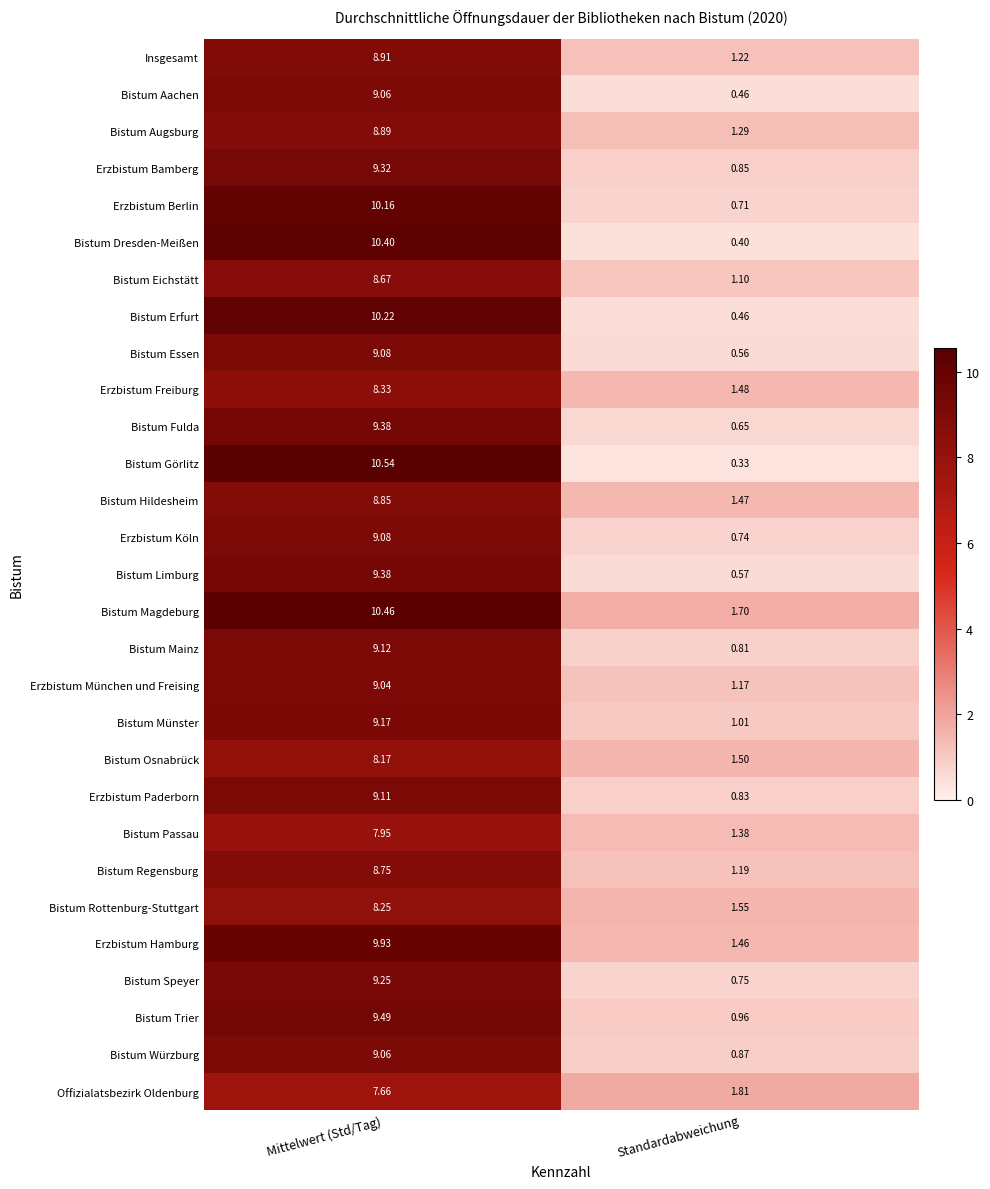

At which label does Erzbistum Paderborn first exceed 9?

Mittelwert (Std/Tag)